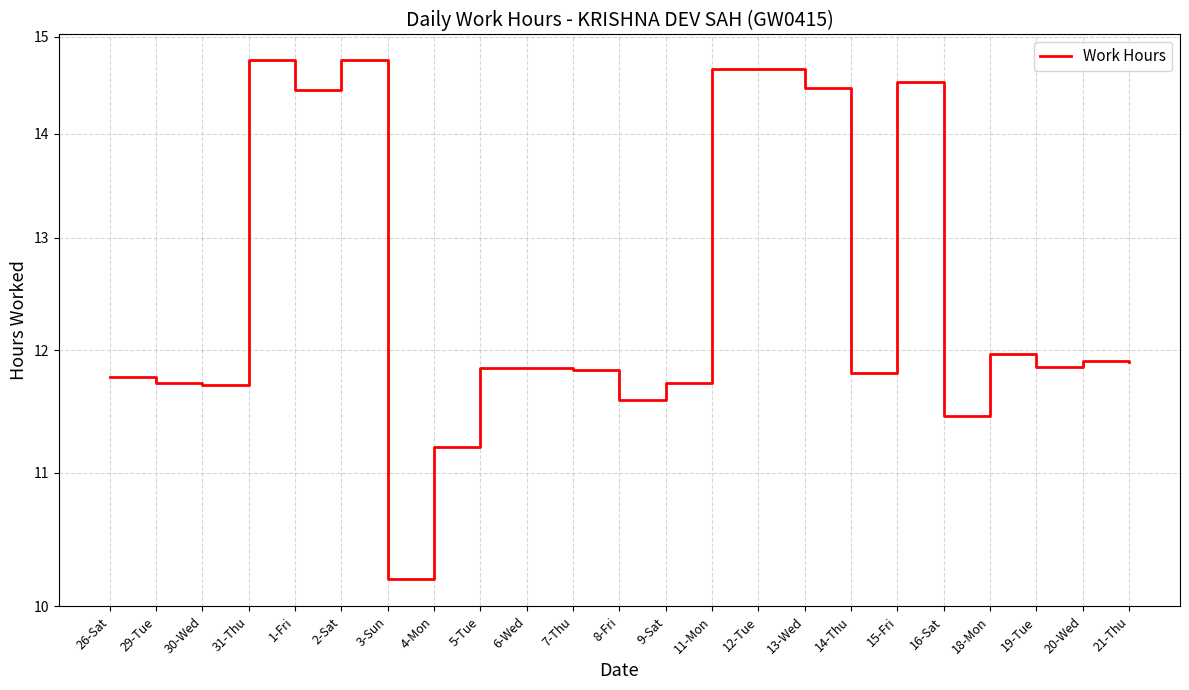

What is the difference between the second highest and minimum values?

4.6